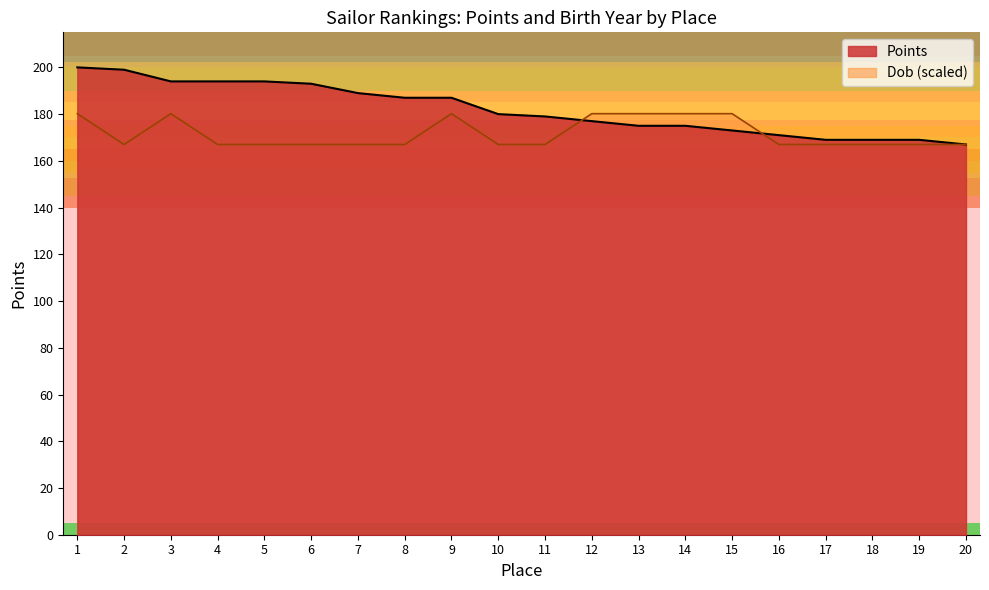

At which category does Dob (normalized) reach its first local valley?

2